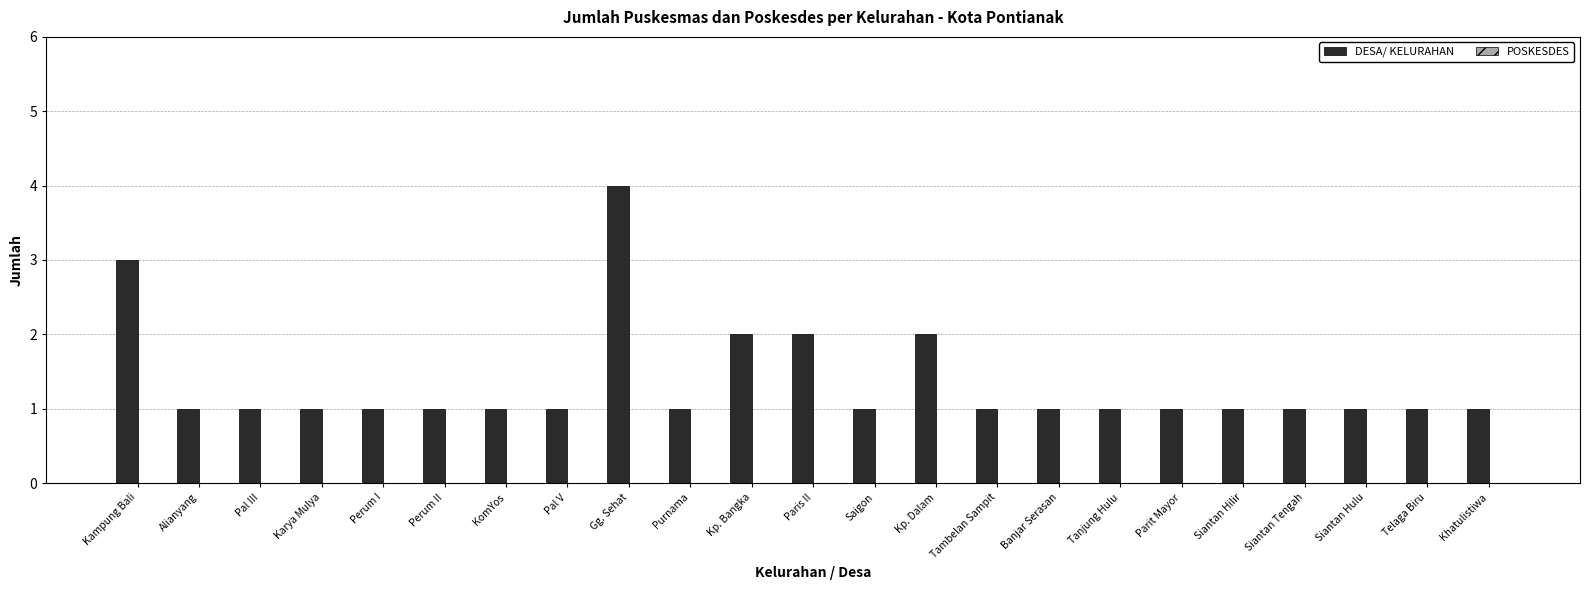

What is the value of the 8th bar from the left?

1